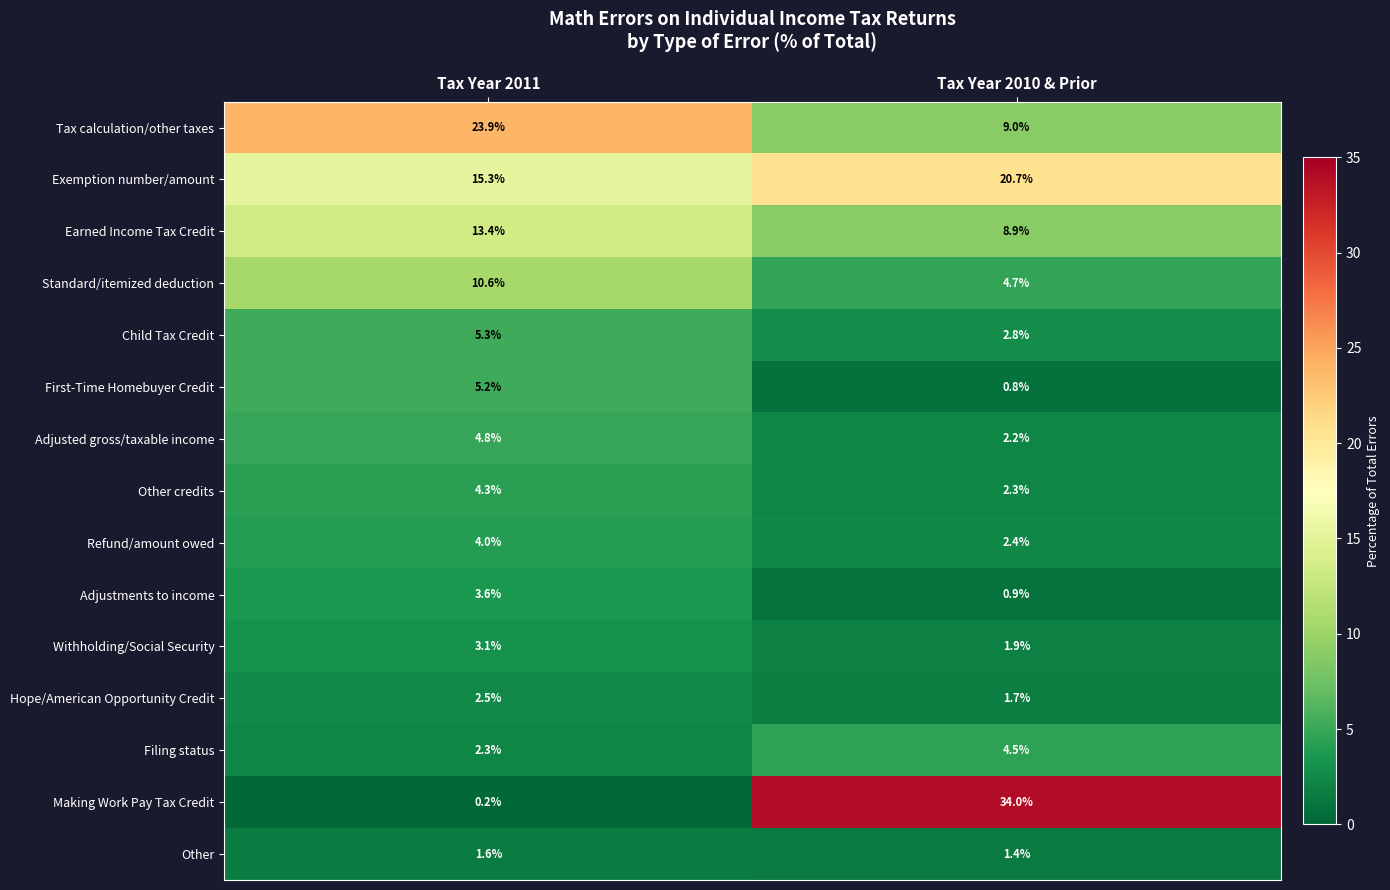

Where does the First-Time Homebuyer Credit series first go above 5?

Tax Year 2011